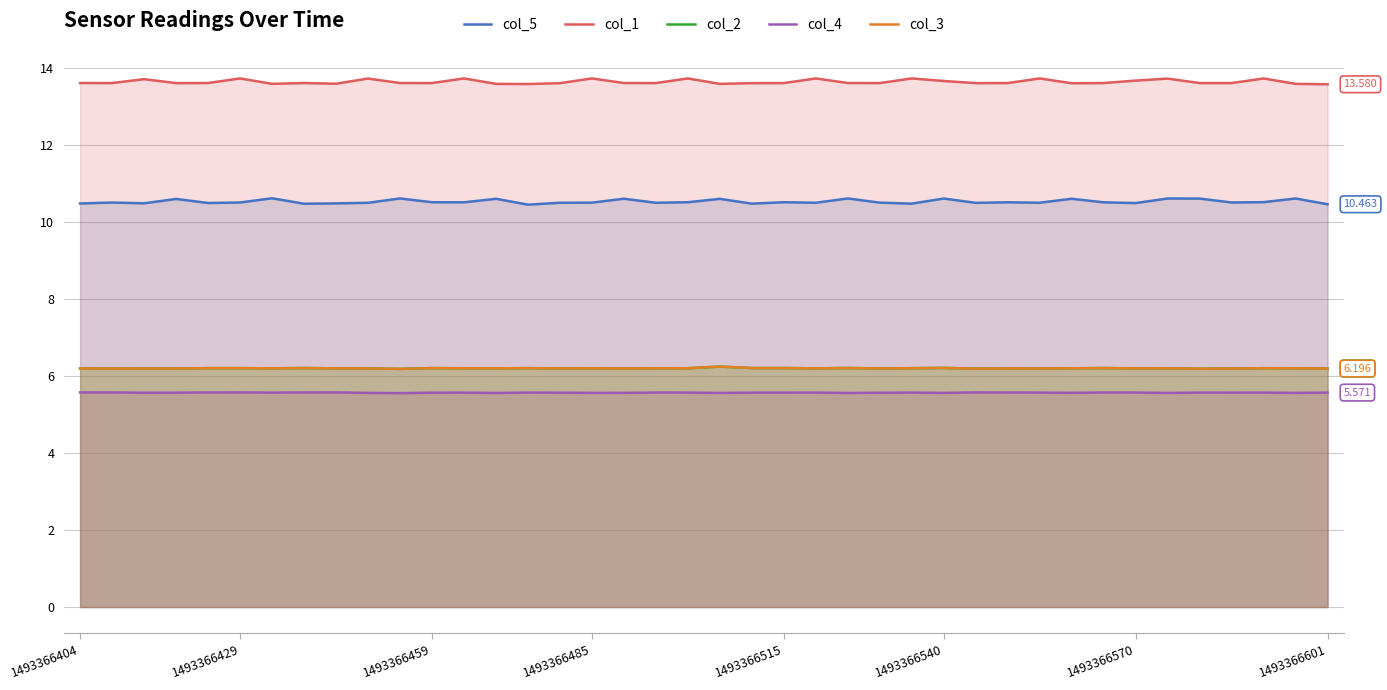

True or false: col_3 has a value of 6.2 at 1493366485.

True